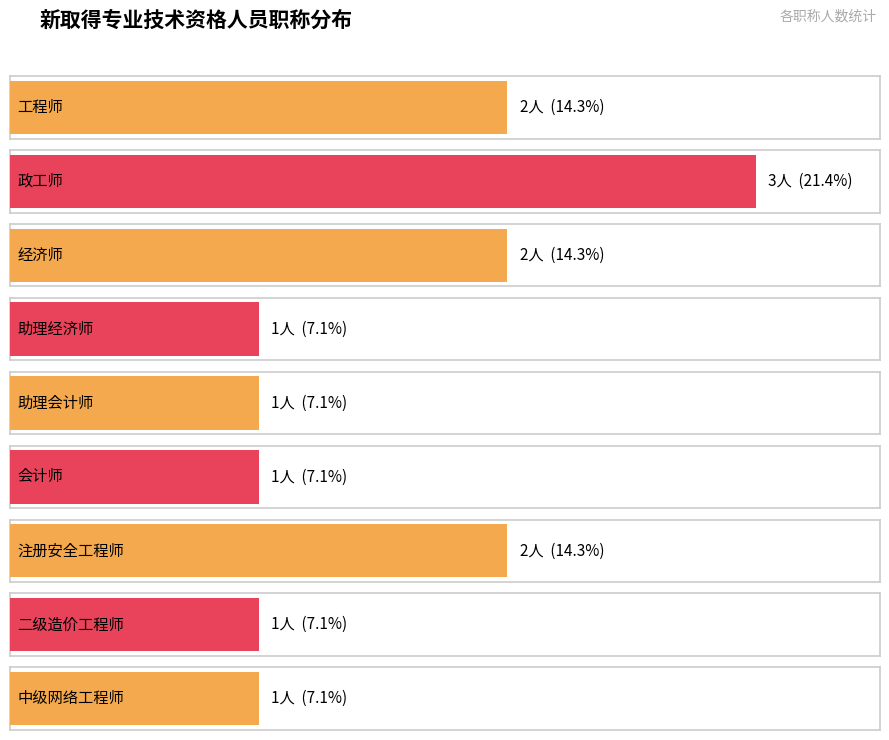

How many values are between 1 and 3?

8